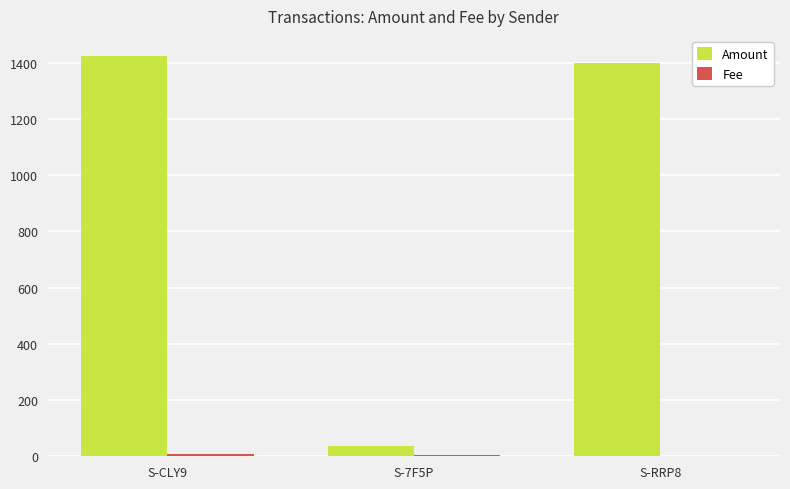

Between S-7F5P and S-RRP8, which series saw the biggest shift?

Amount